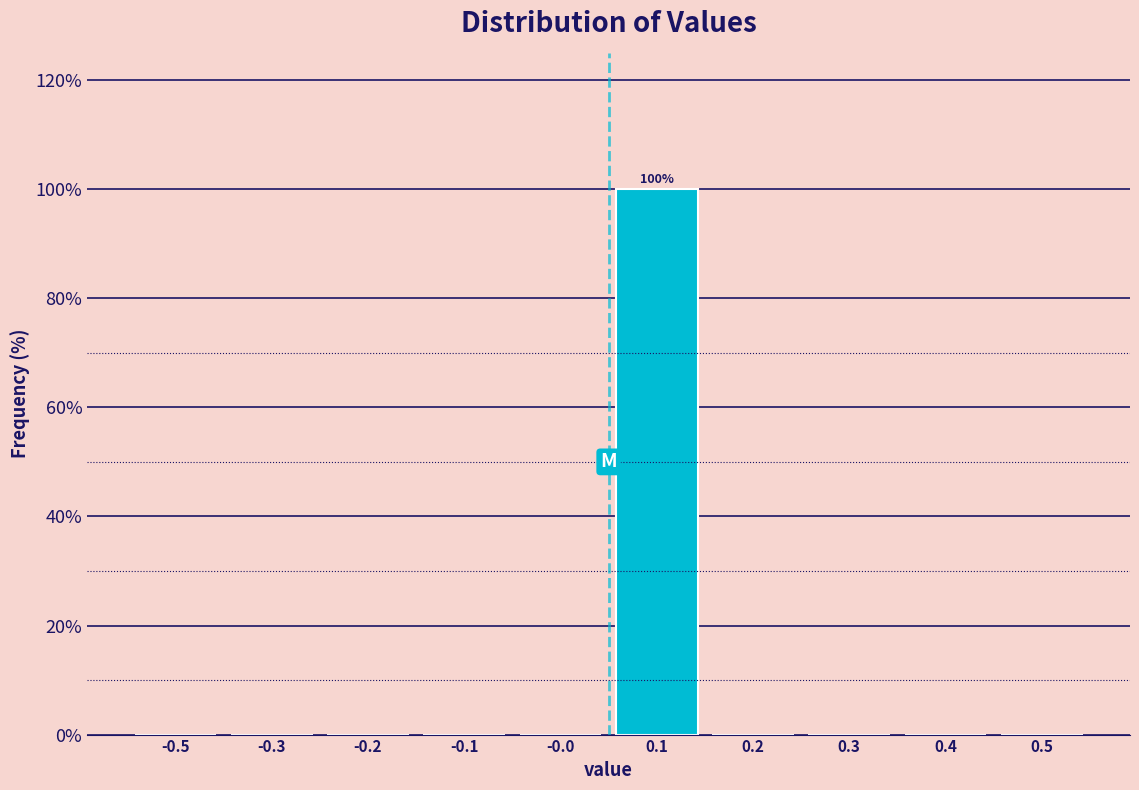

Reading right to left, what are all the values shown in this chart?

0.5=0	0.4=0	0.3=0	0.2=0	0.1=100	-0.0=0	-0.1=0	-0.2=0	-0.3=0	-0.5=0